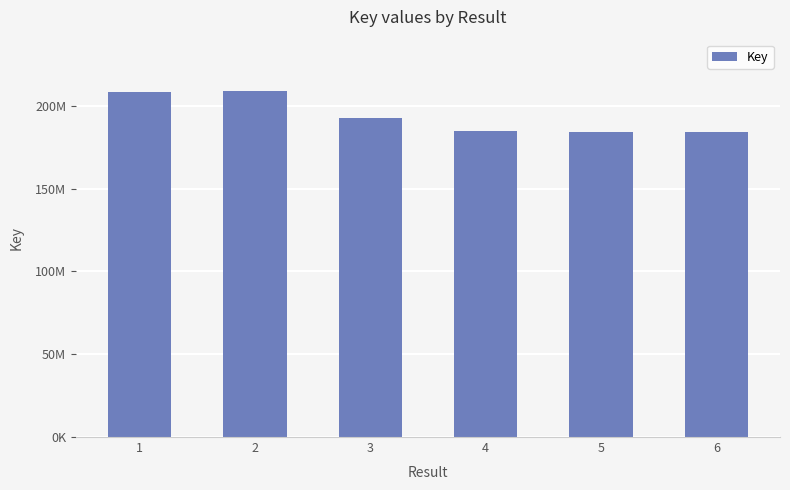

What value does the data have at 5, to the nearest 100?

183877100